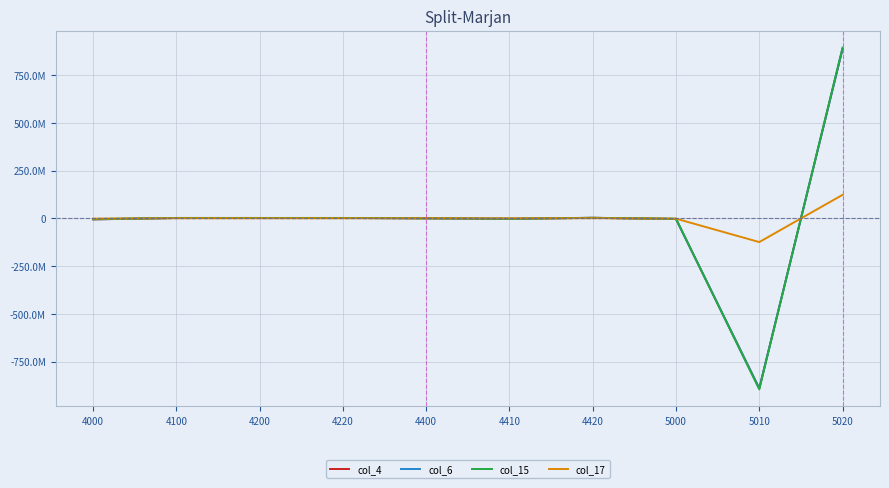

What is the maximum value for col_17?

122620351.0